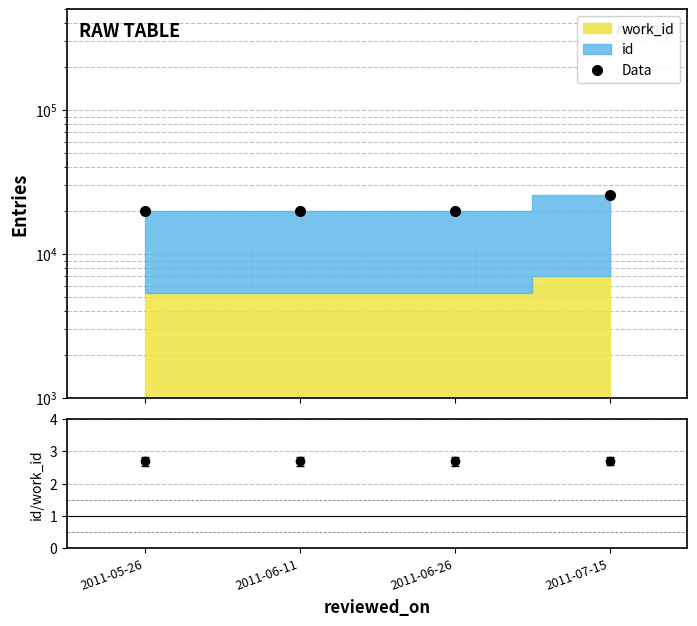

What is the average value of the Data series?

21332.8